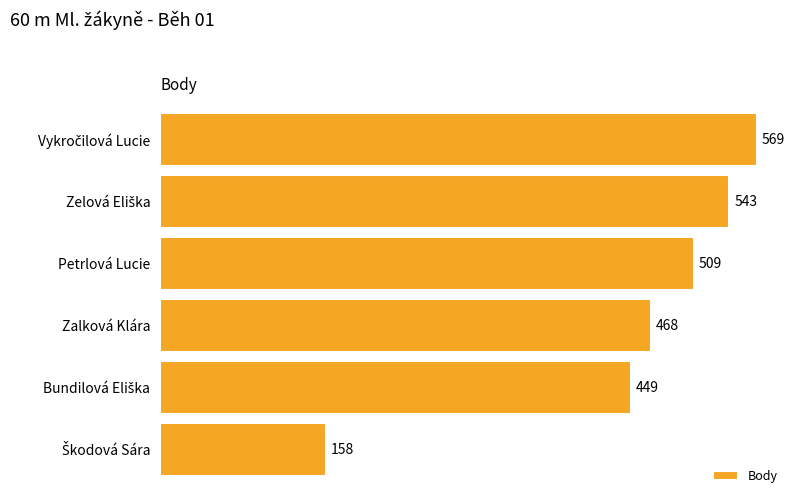

What is the greatest value displayed?

569